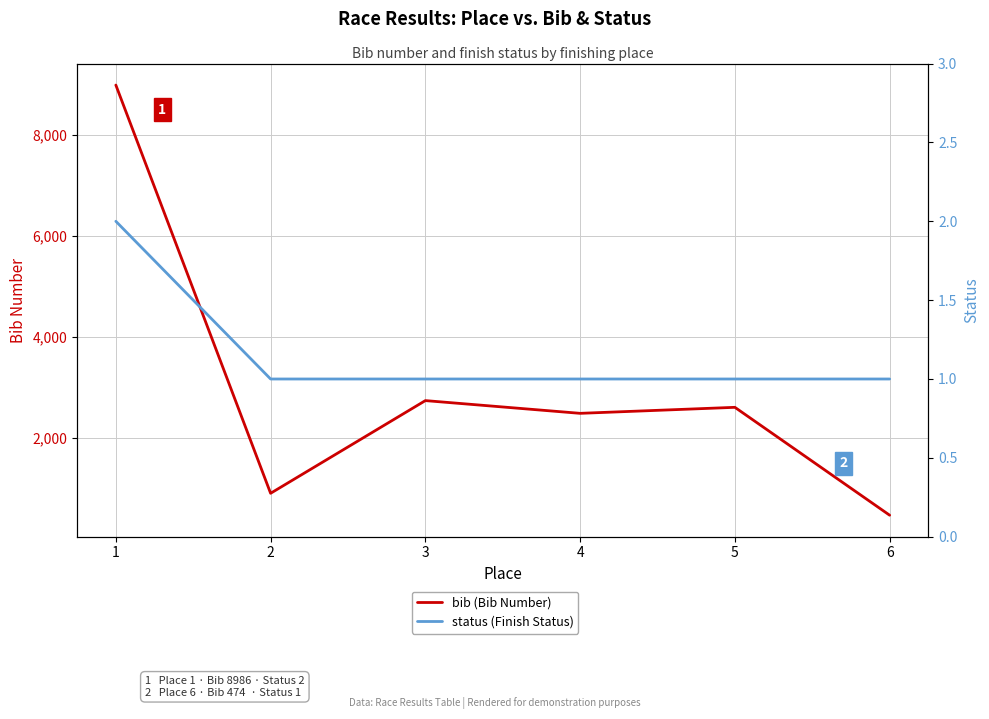

Is the value of bib (Bib Number) at 3 greater than the value of status (Finish Status) at 2?

Yes